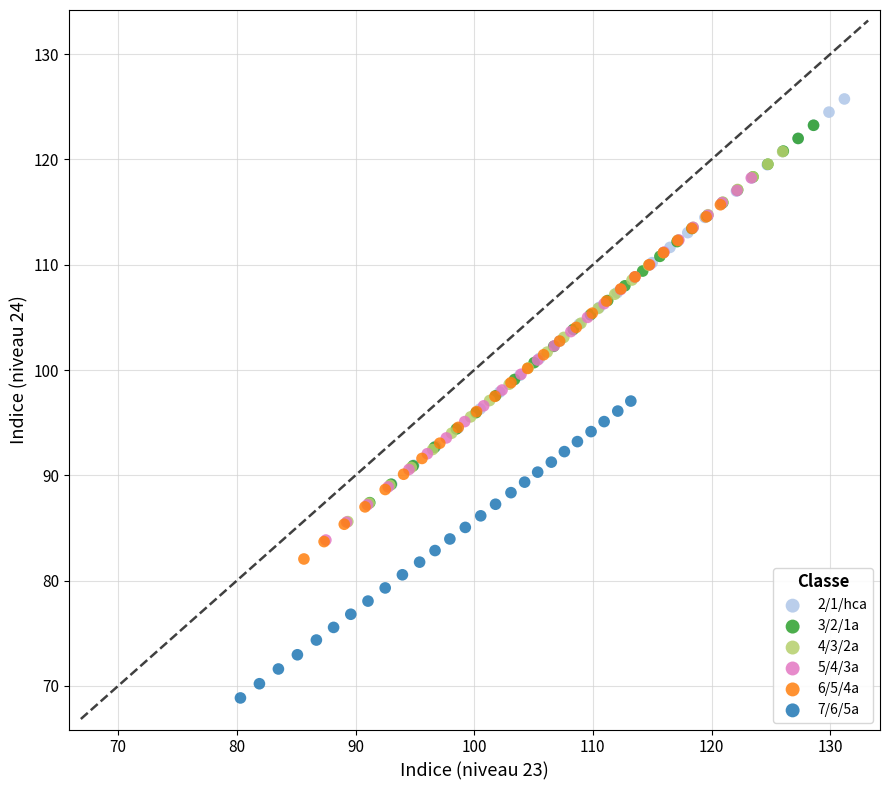

Which series reaches the minimum Y coordinate?

7/6/5a